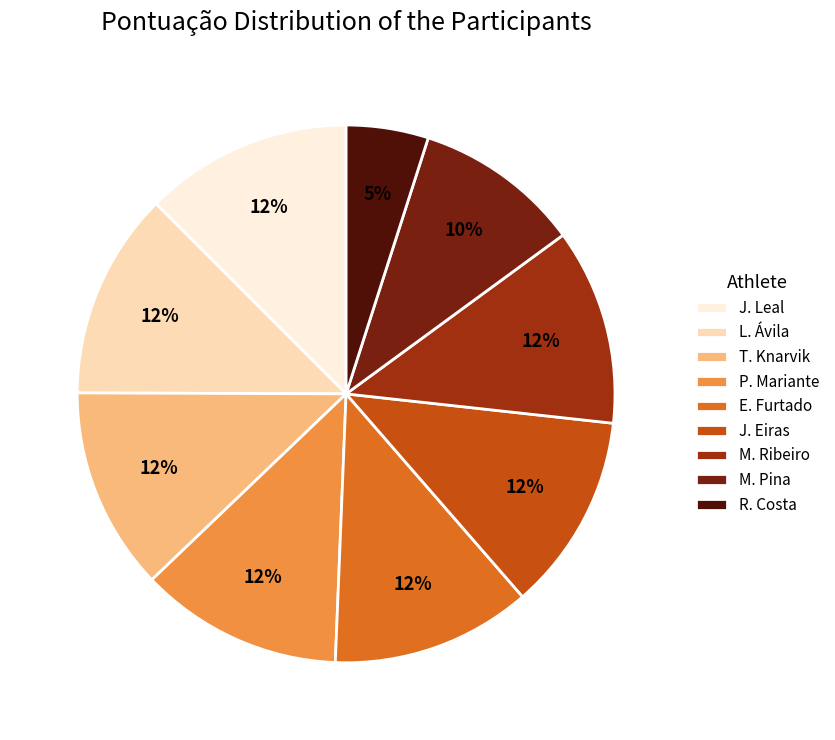

Is there a majority slice in this chart?

No